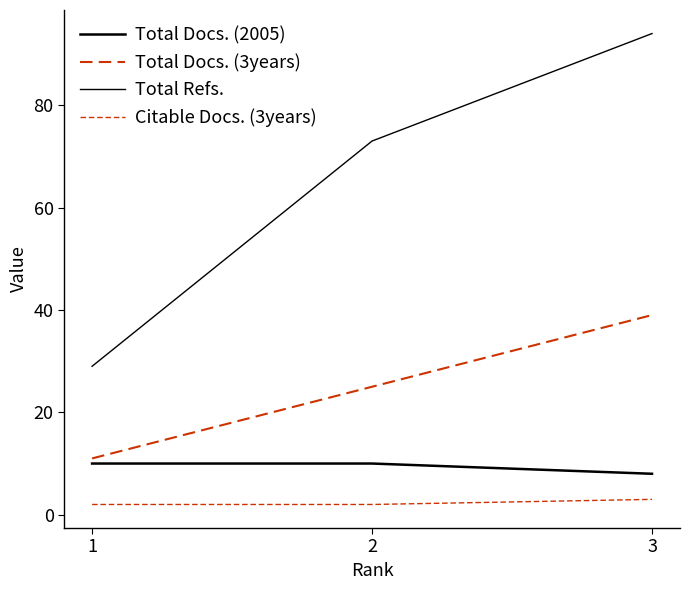

Reading left to right, extract all data points from this chart.

Total Docs. (2005): 10	10	8
Total Docs. (3years): 11	25	39
Total Refs.: 29	73	94
Citable Docs. (3years): 2	2	3